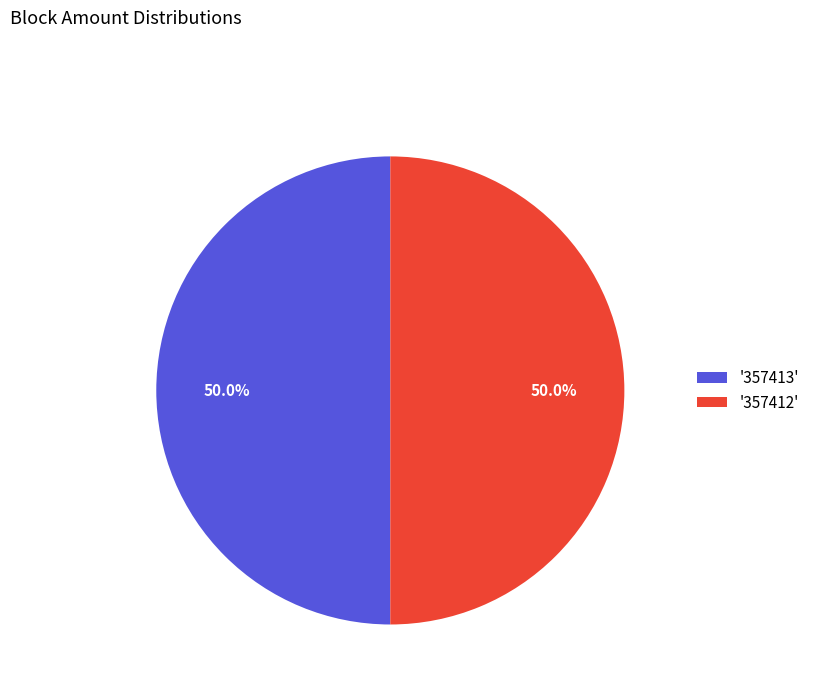

To the nearest percent, what is the average slice percentage?

50%